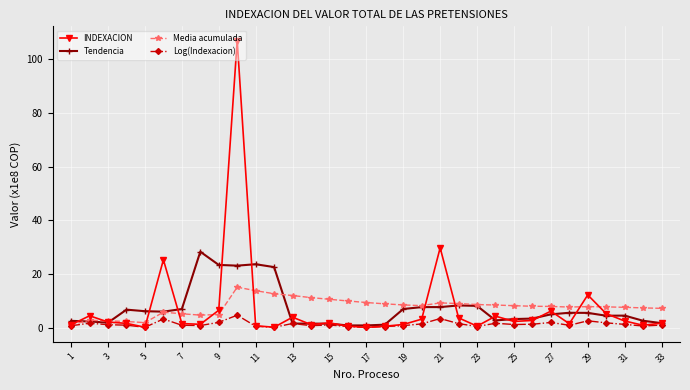

Which series has the widest spread of values?

INDEXACION